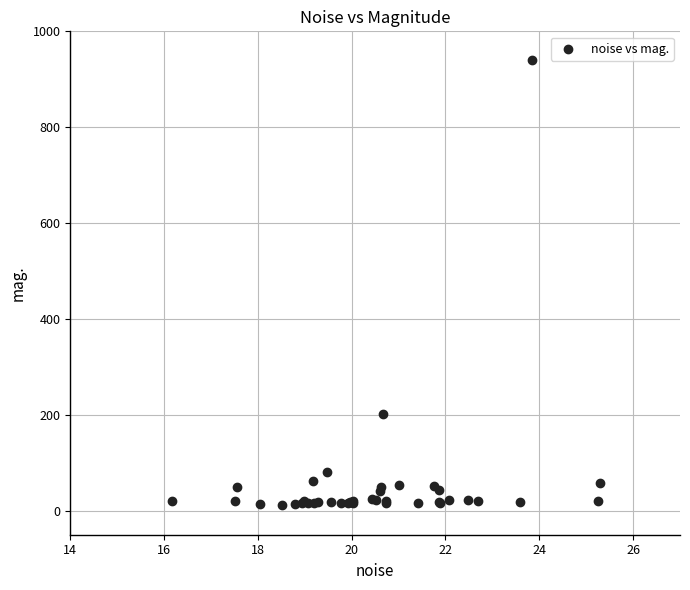

What Y value in the scatter plot is closest to 476?

201.7